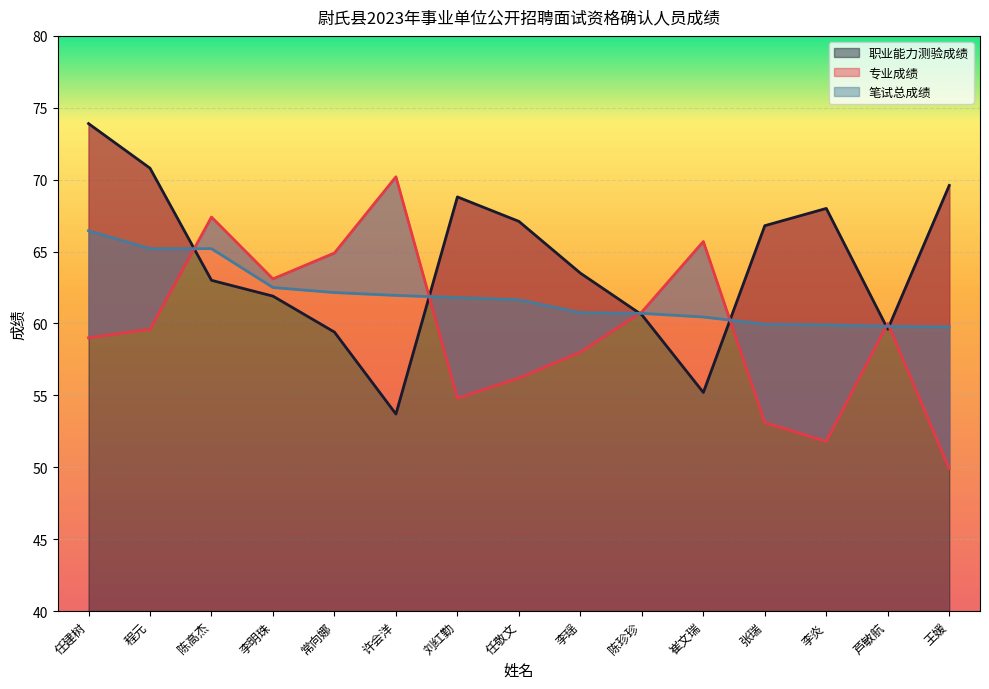

The value of 笔试总成绩 at 陈珍珍 is 34.1. True or false?

False